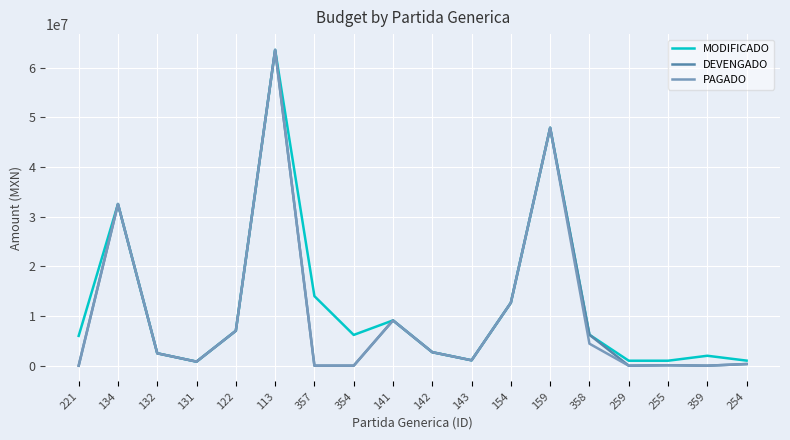

What are all the series names shown in the legend?

MODIFICADO, DEVENGADO, PAGADO